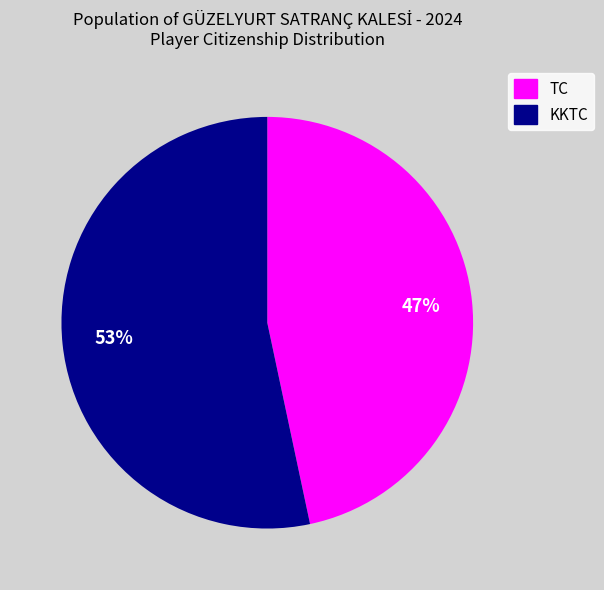

To the nearest percent, what is the combined percentage of TC and KKTC?

100%